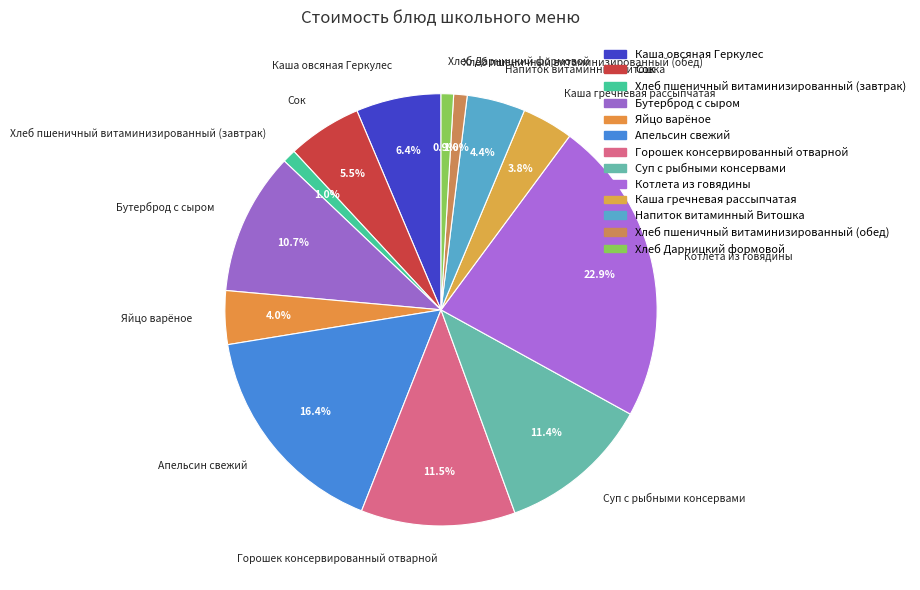

To the nearest percent, what portion does Яйцо варёное represent?

4%